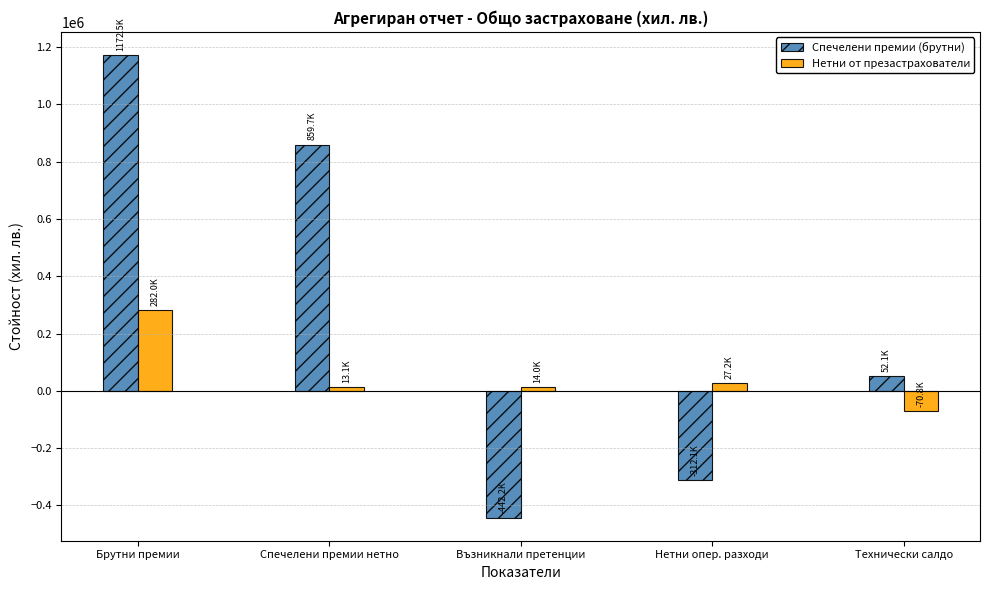

How many bars are there in each group?

2